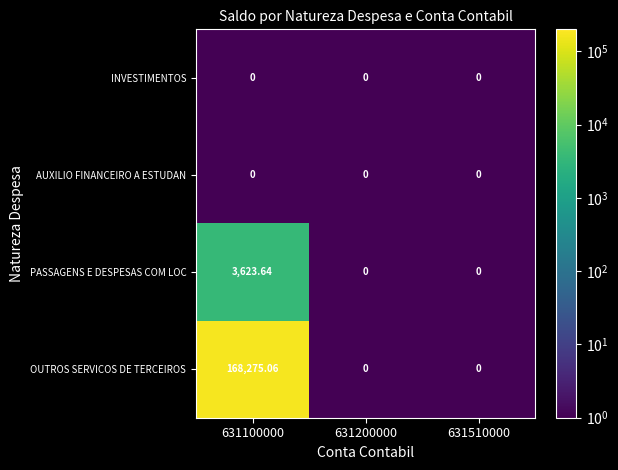

Which series has the widest spread of values?

OUTROS SERVICOS DE TERCEIROS